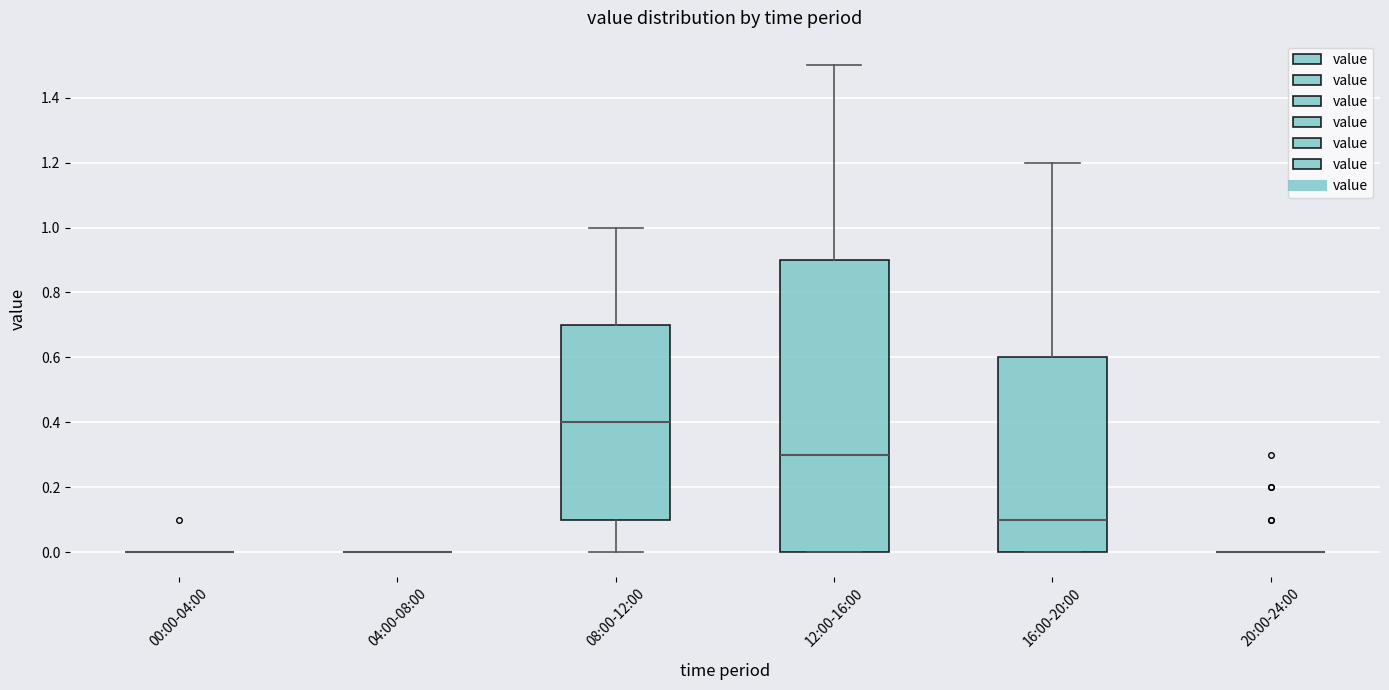

Reading left to right, read every box against the y-axis: the position of its median line, the range the box covers, and the ends of its whiskers. The values are not printed on the chart, so give them approximately, as read against the axis.

00:00-04:00: box collapsed to a line at 0.0, whiskers 0.0 to 0.0
04:00-08:00: box collapsed to a line at 0.0, whiskers 0.0 to 0.0
08:00-12:00: median 0.4, box 0.1 to 0.7, whiskers 0.0 to 1.0
12:00-16:00: median 0.3, box 0.0 to 0.9, whiskers 0.0 to 1.5
16:00-20:00: median 0.1, box 0.0 to 0.6, whiskers 0.0 to 1.2
20:00-24:00: box collapsed to a line at 0.0, whiskers 0.0 to 0.0